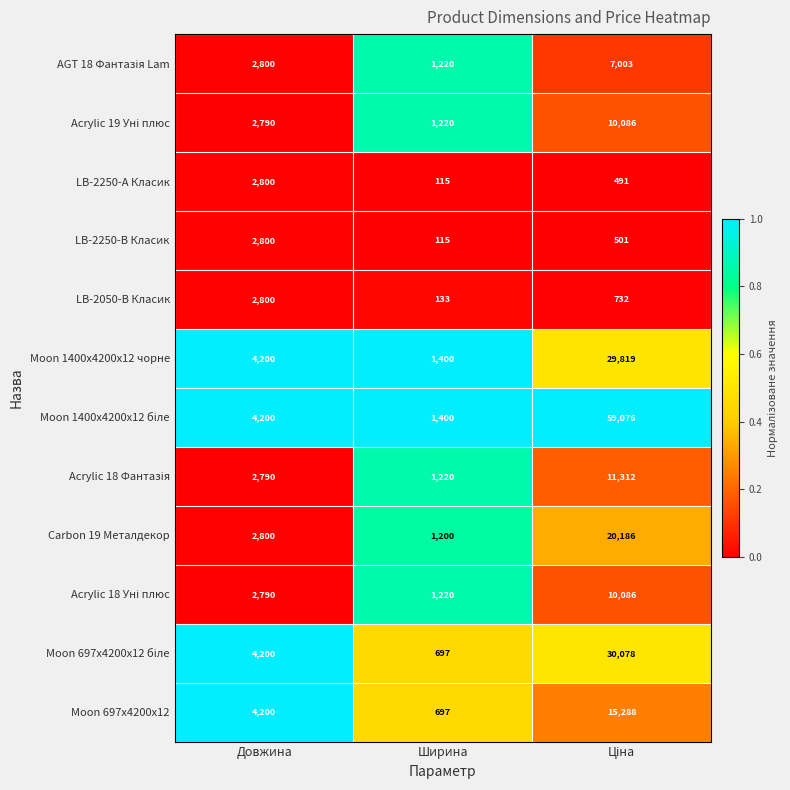

Which category has the lowest value across all series?

Ширина